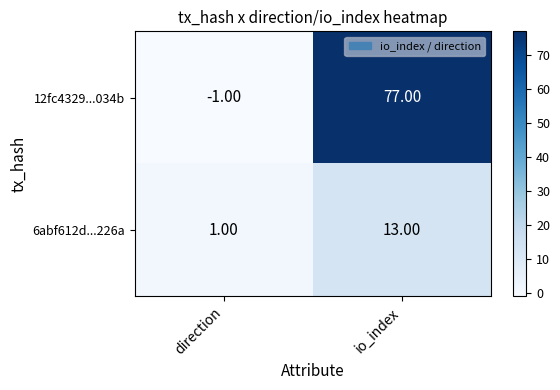

At which label is 6abf612d...226a closest to 7?

direction